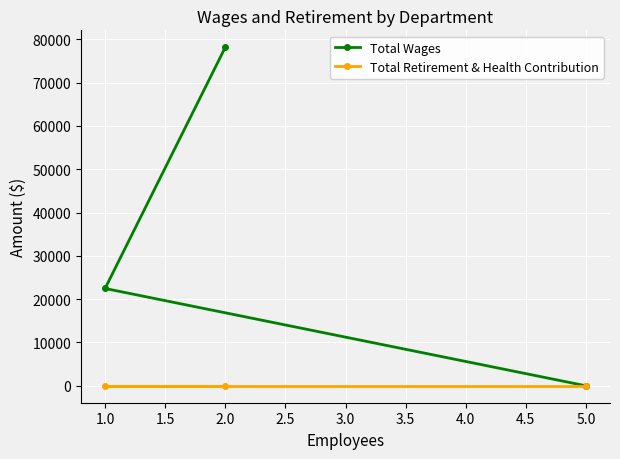

Reading left to right, what are all the values shown in this chart?

Total Wages: 1.0=22468	2.0=78152	5.0=0
Total Retirement & Health Contribution: 1.0=0	2.0=0	5.0=0